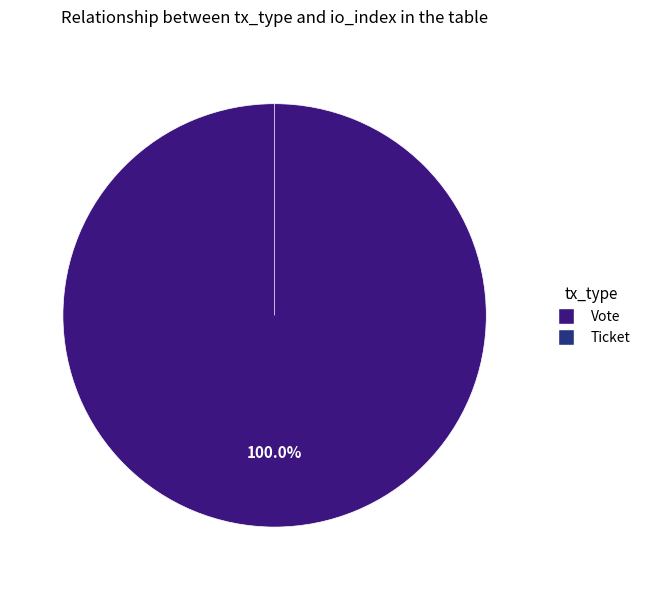

Is Ticket the majority of the pie?

No